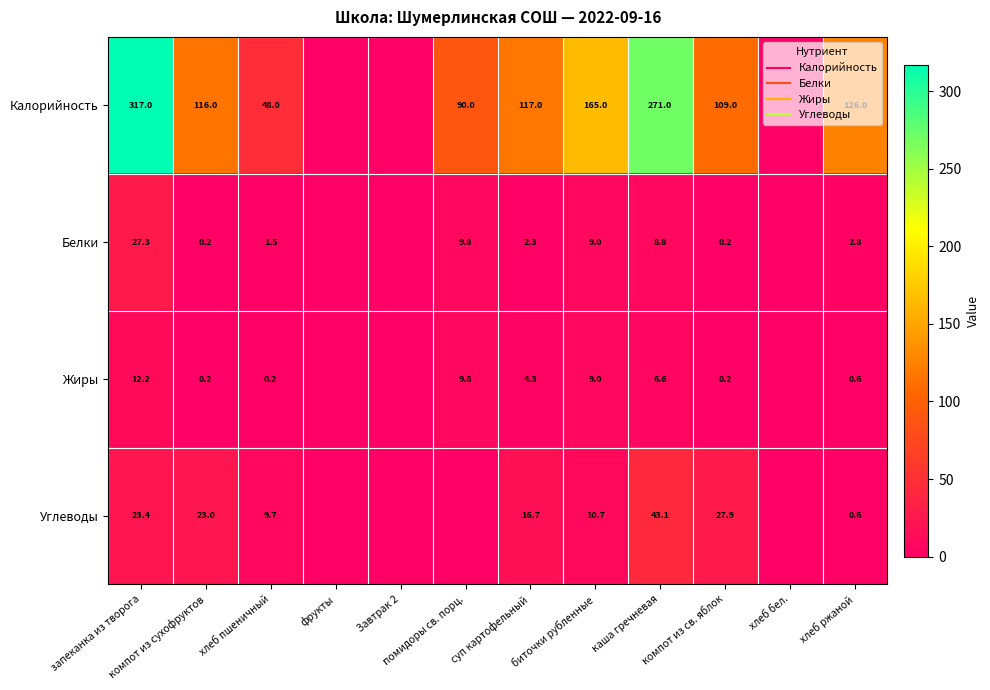

Count the number of data series in this chart.

4